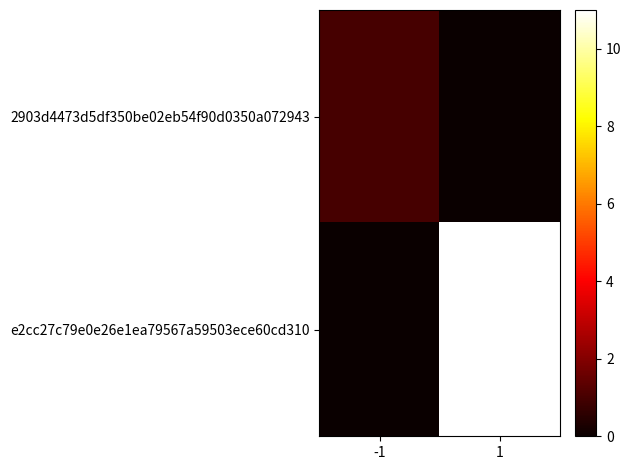

How many series are shown in this chart?

2